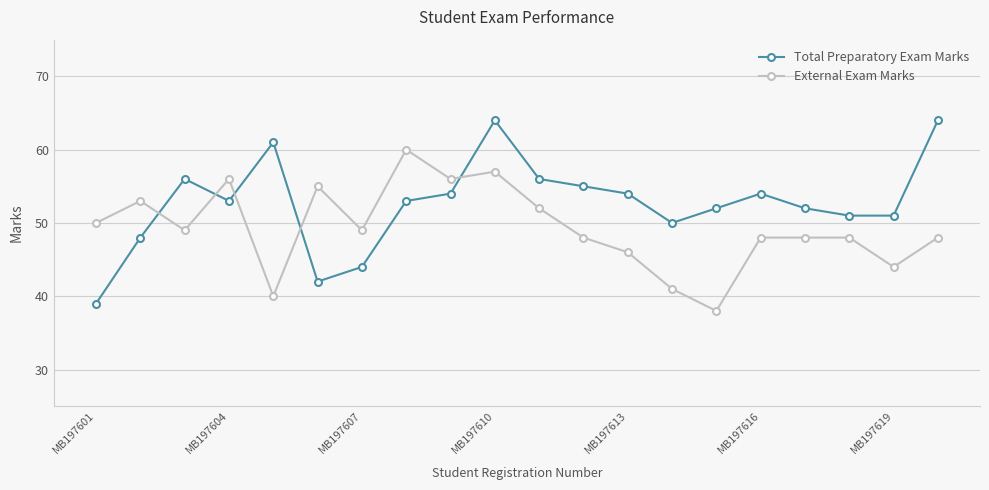

How many values in the External Exam Marks series are below 49?

10